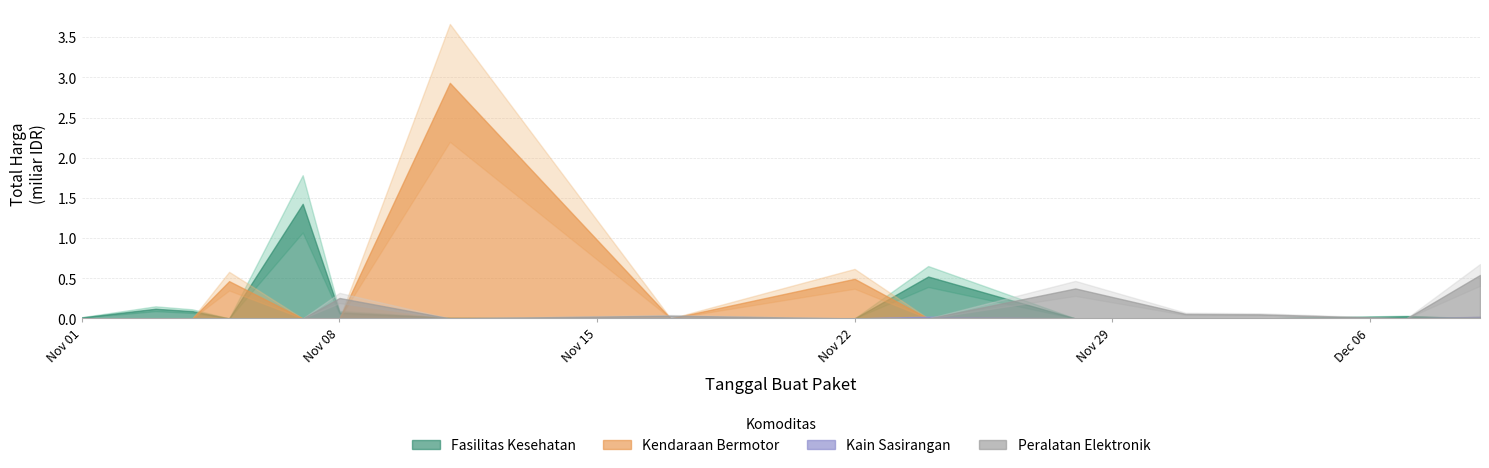

Between 3 and 8, which is larger?

3